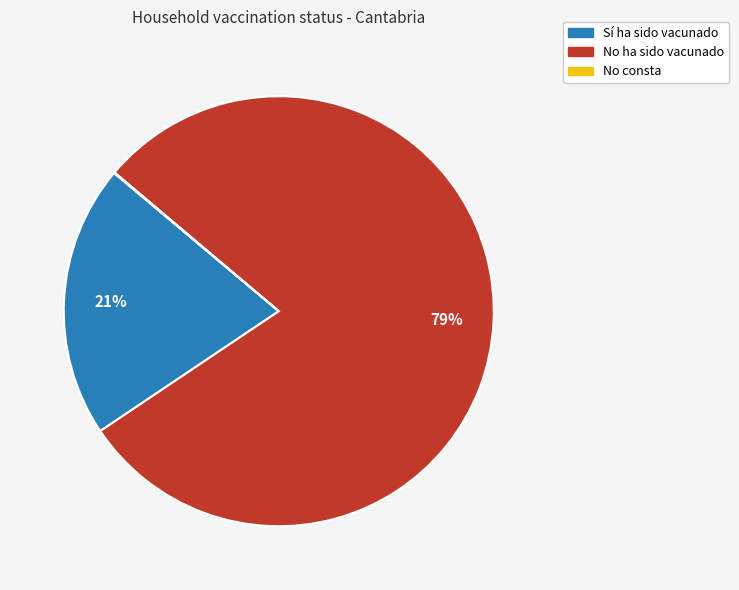

Is there any slice that represents more than half of the pie?

Yes